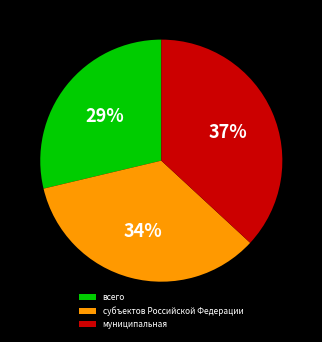

To the nearest percent, what portion does всего represent?

29%